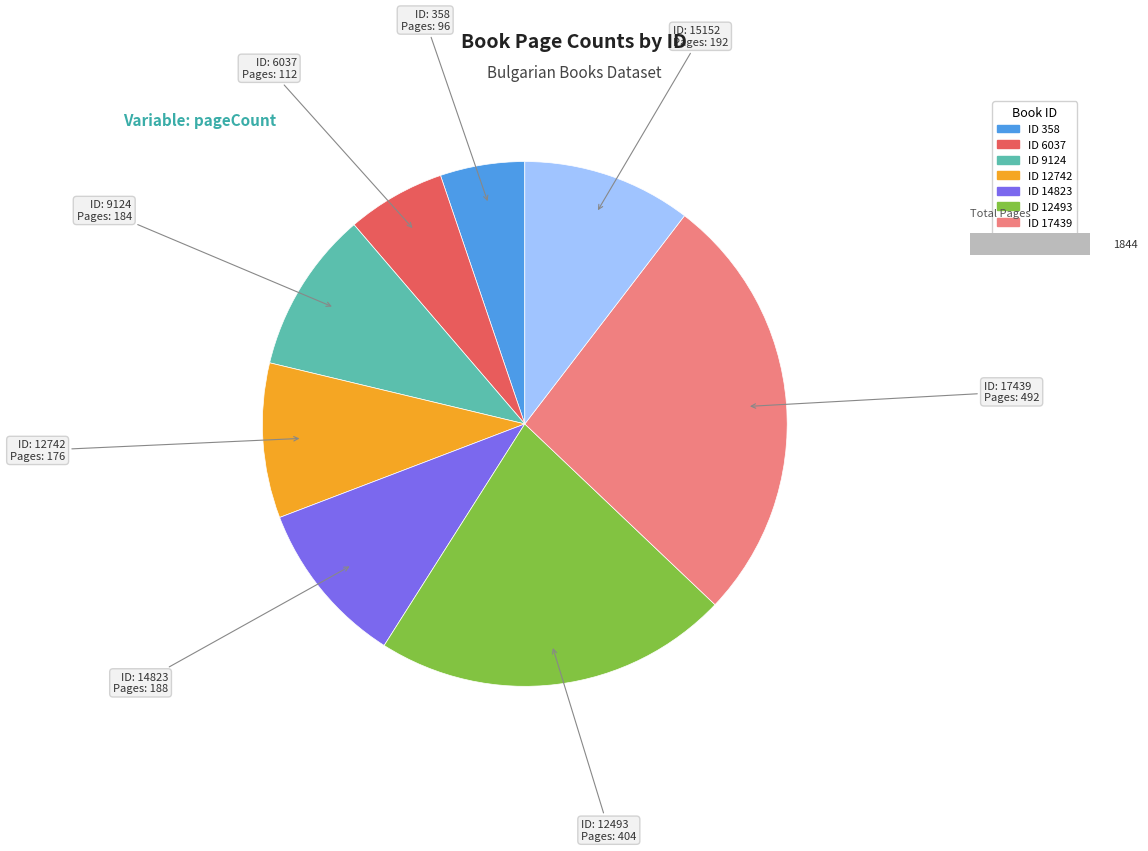

Which has a higher value, 17439 or 12493?

17439